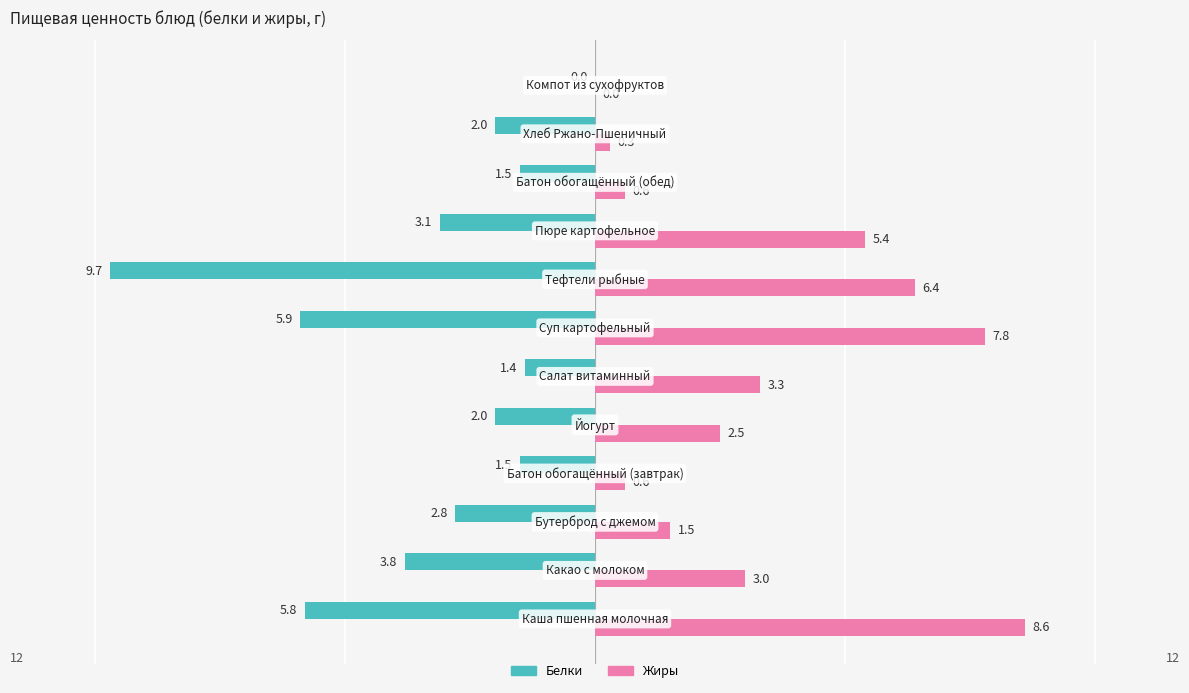

What is the greatest value displayed?

8.6